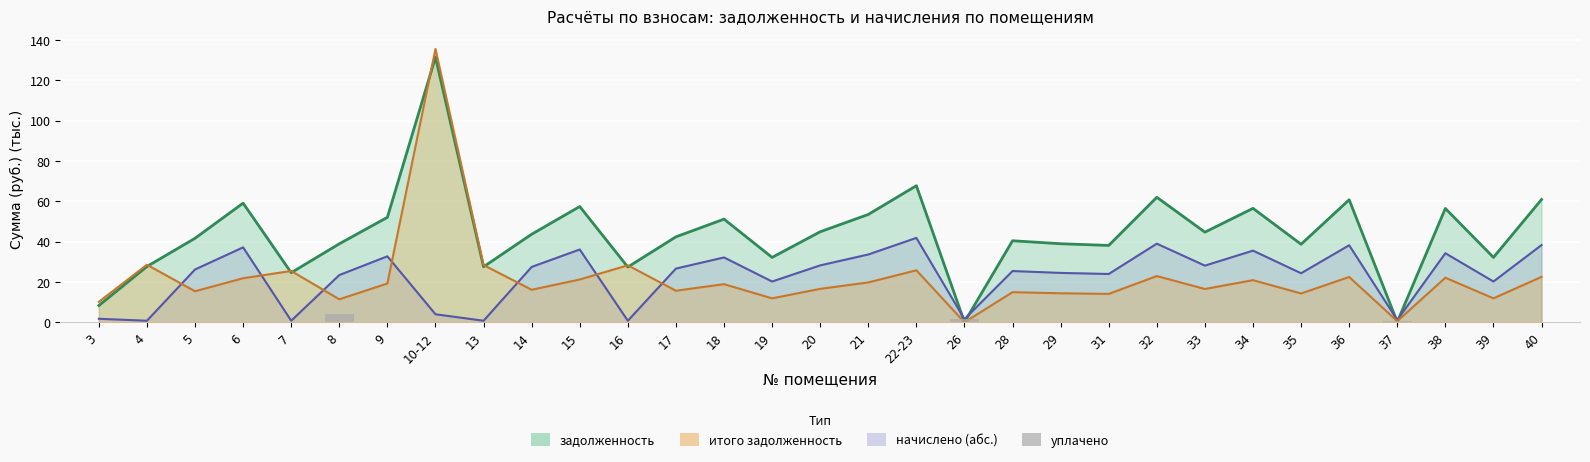

True or false: the data shows 1.9 at 20.

False